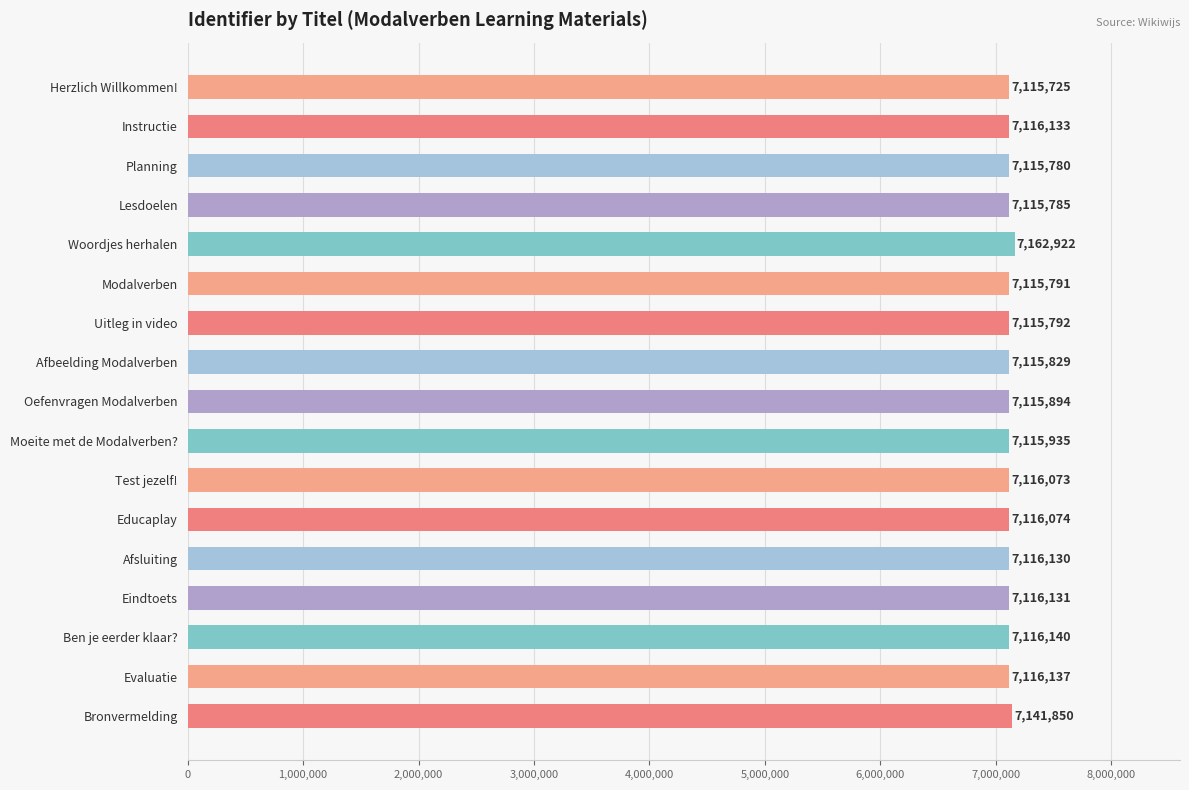

What is the ratio of the value at Planning to the value at Educaplay?

1.0